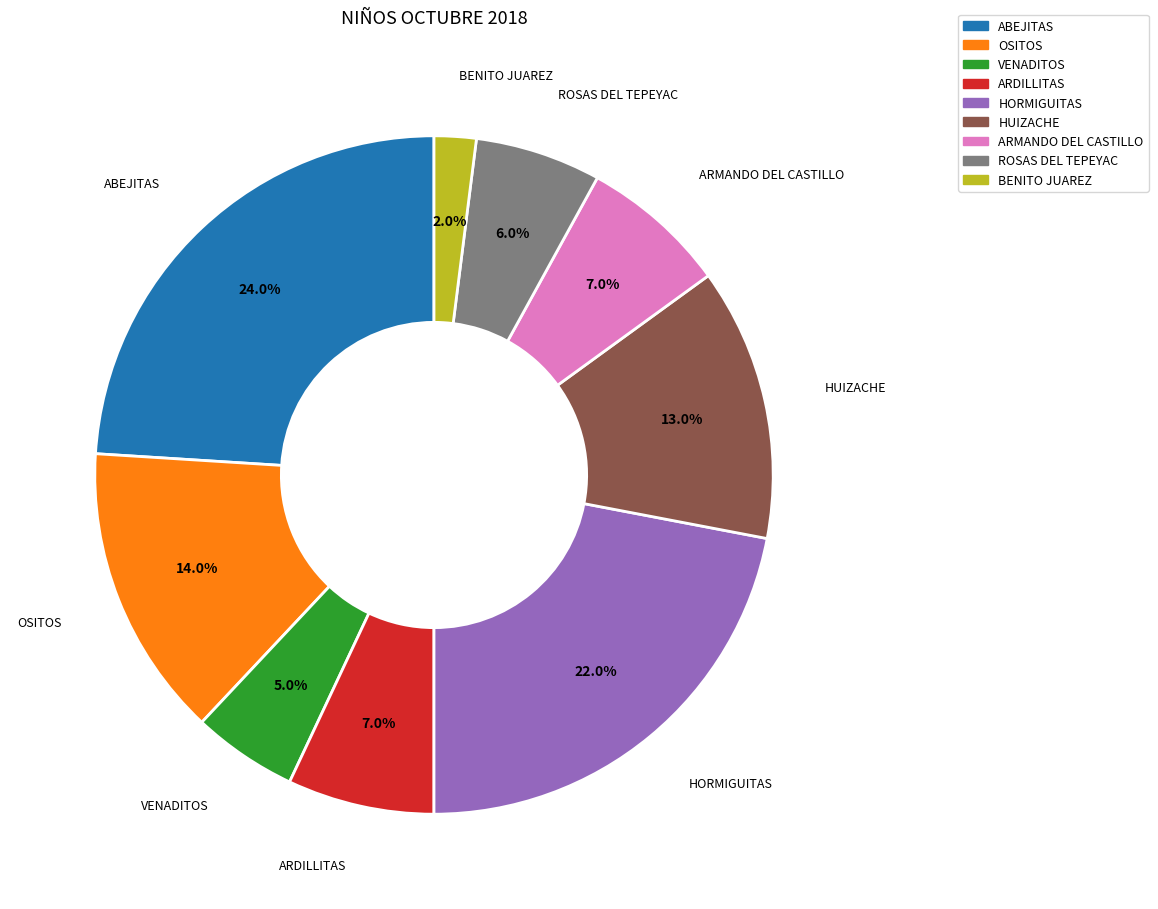

Is it true that ARDILLITAS is 7% of the pie?

True